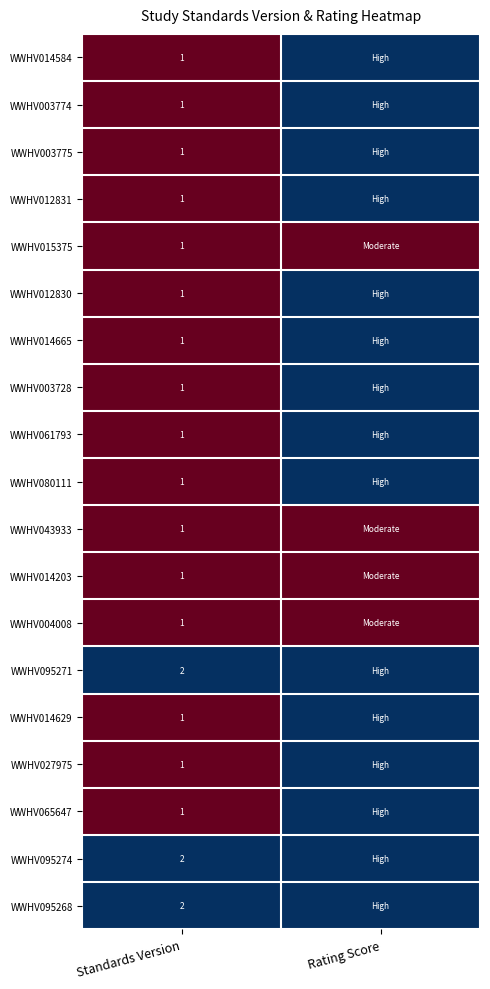

The WWHV014203 series shows 1 at Standards Version. True or false?

True